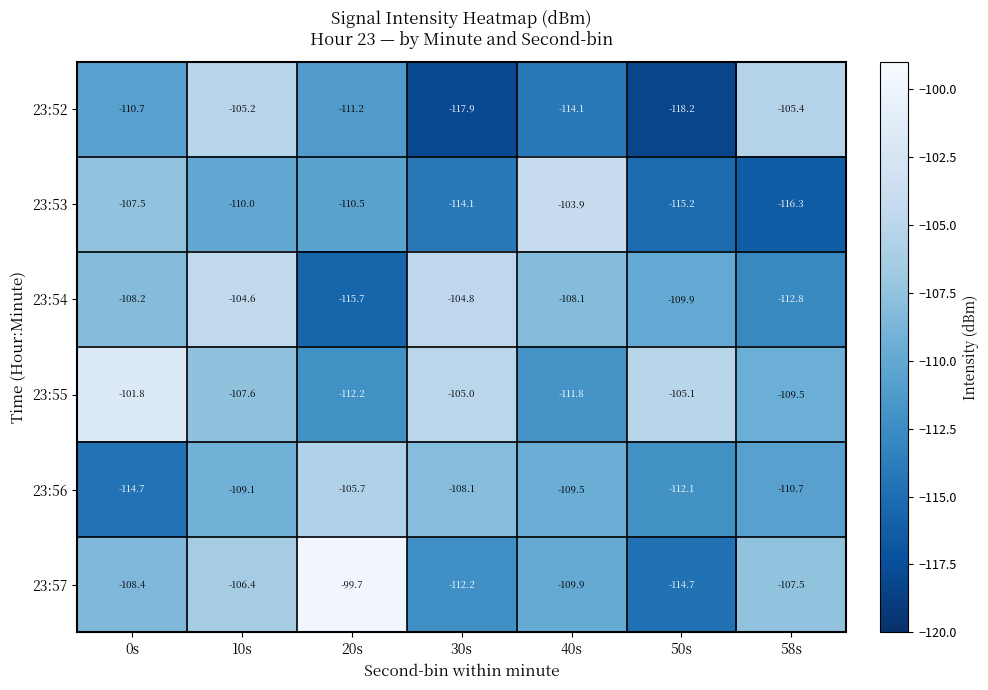

Which category has the highest value in the 23:54 series?

10s